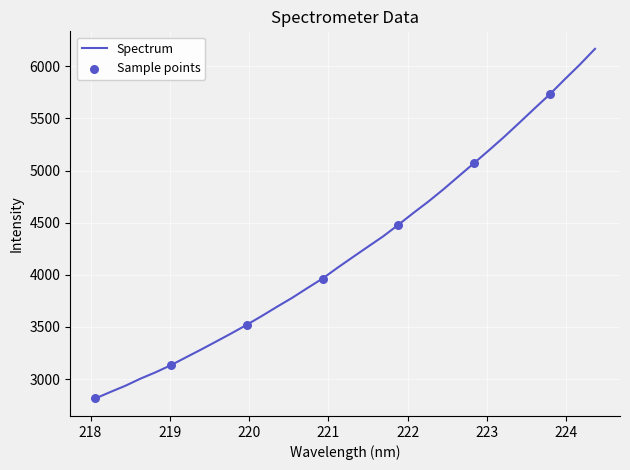

What is the minimum value shown in the chart?

2813.5